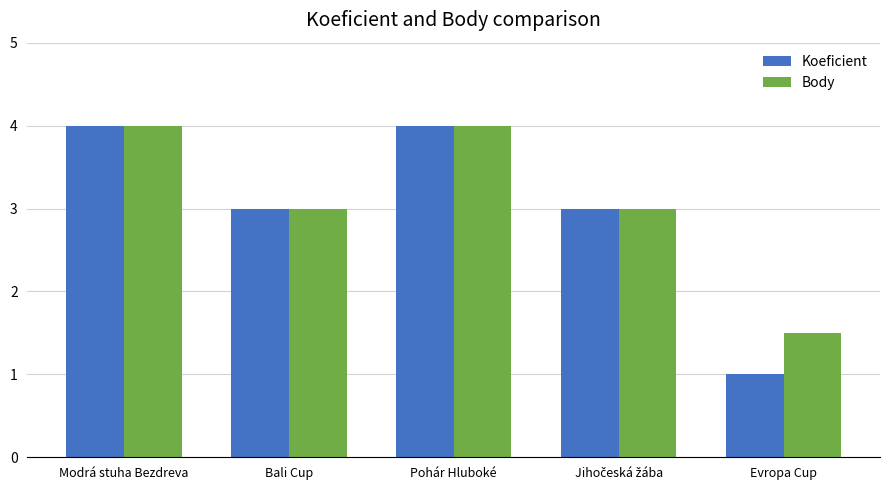

Rank the series by their average value, from lowest to highest.

Koeficient, Body